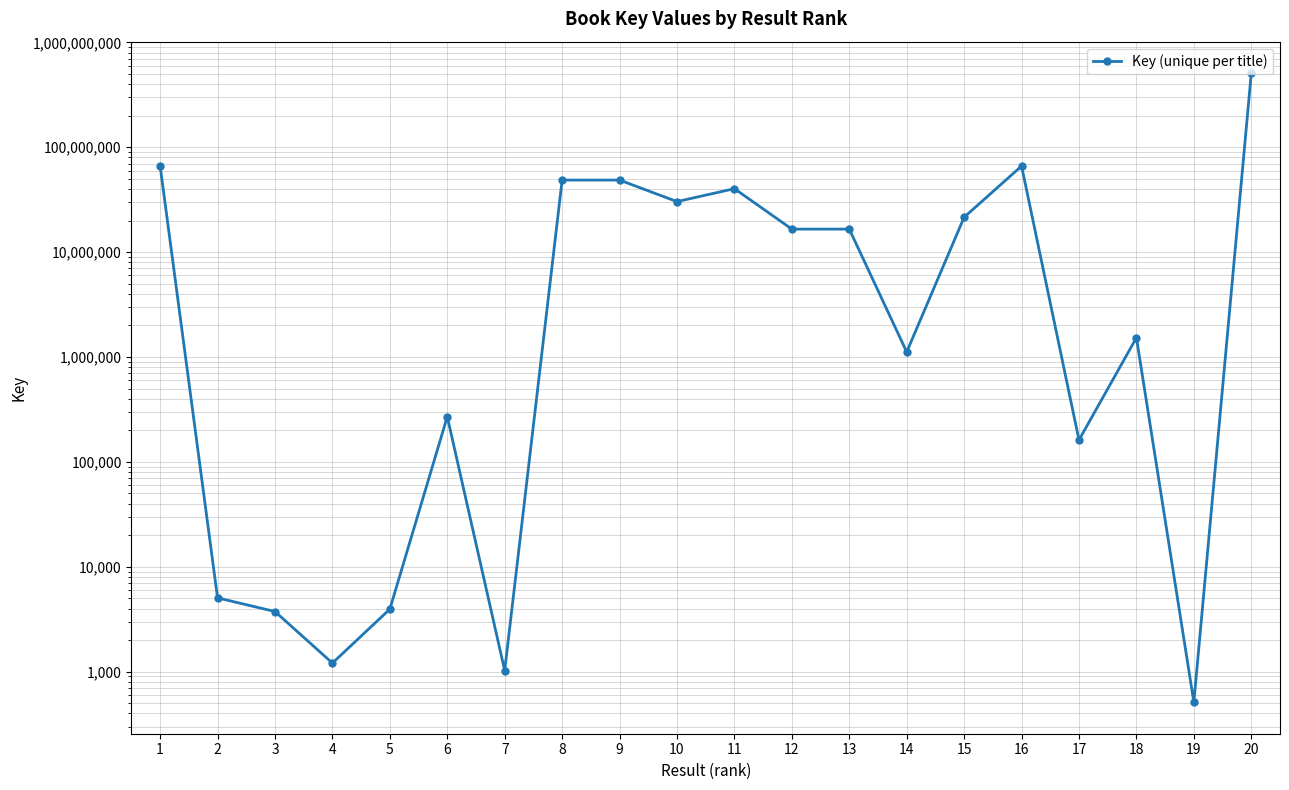

How many lines are shown in the chart?

1